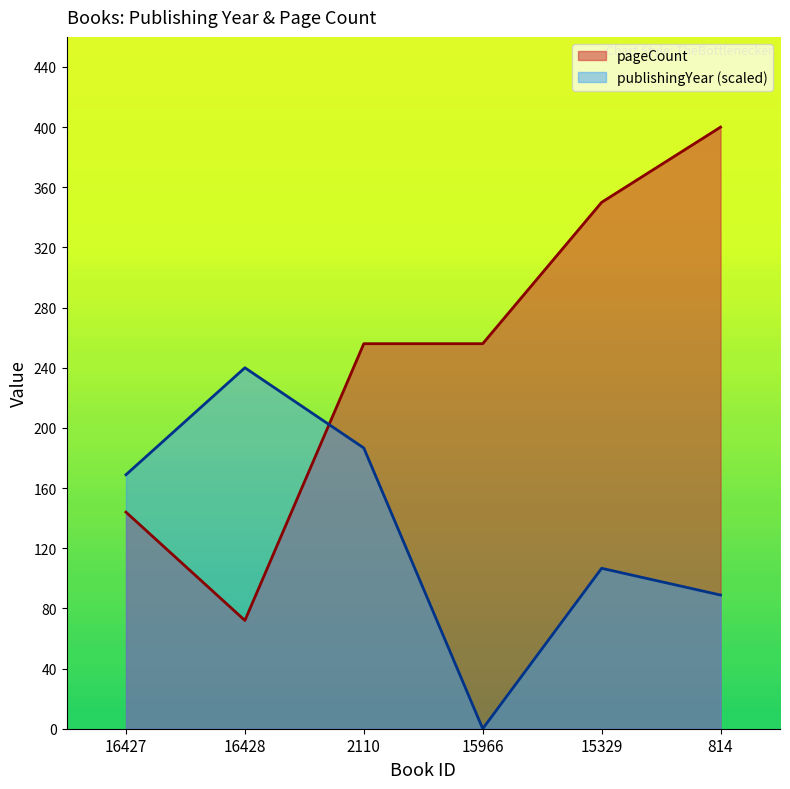

How many values in the publishingYear series exceed 168?

3